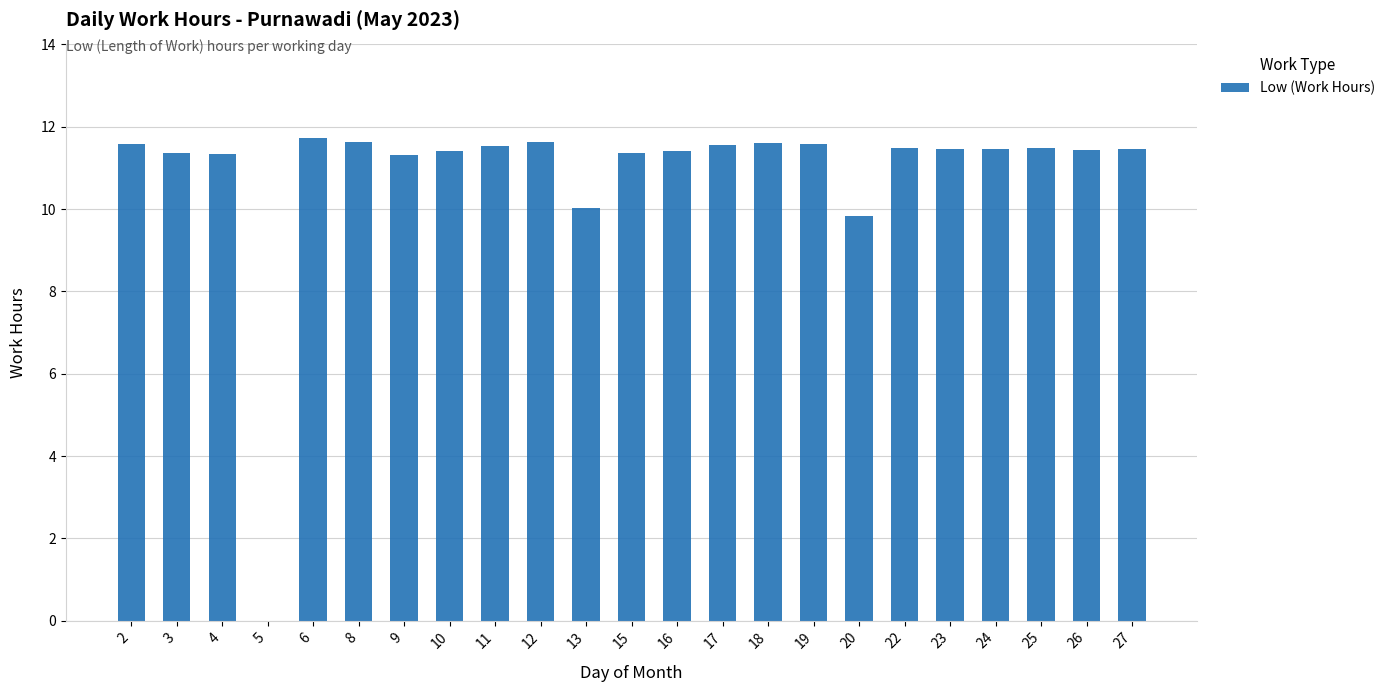

Approximately how many times larger is the value at 19 compared to 22?

1.0